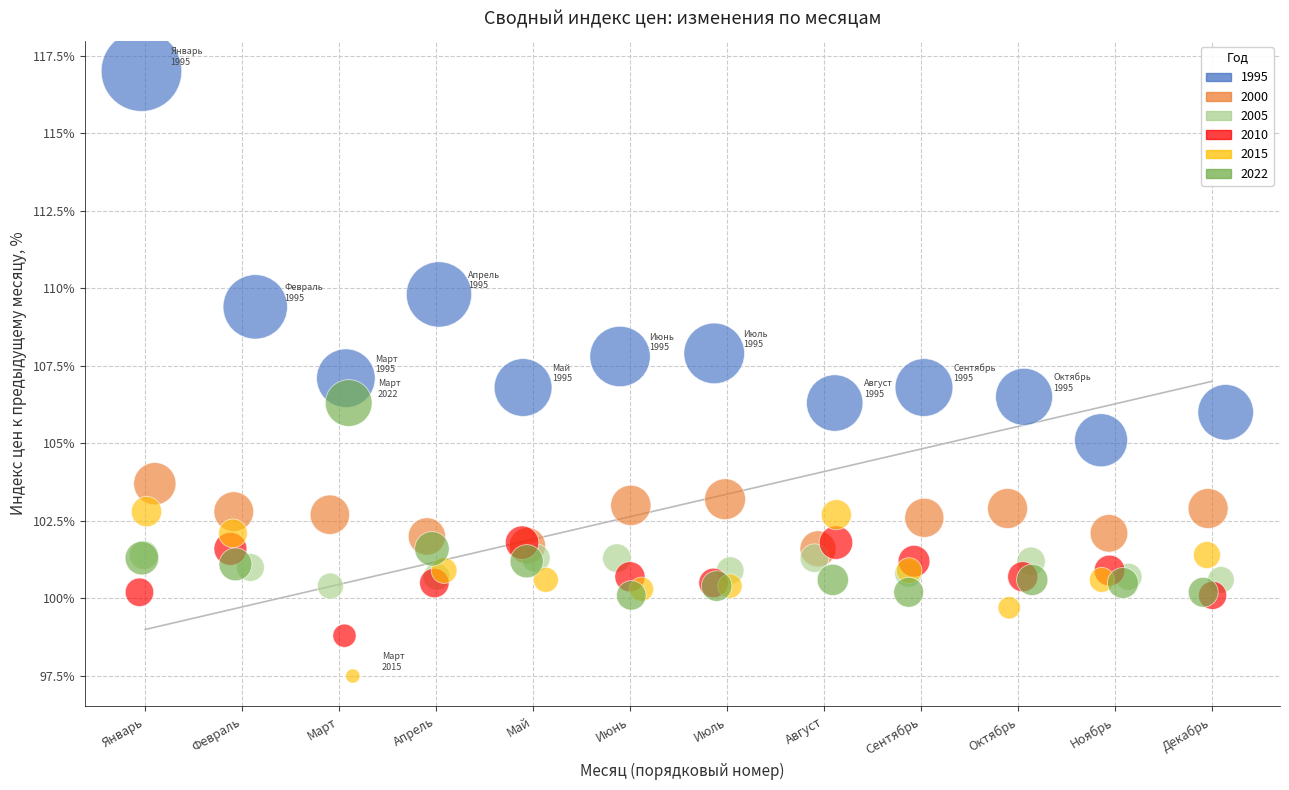

Which series reaches the maximum Y coordinate?

1995